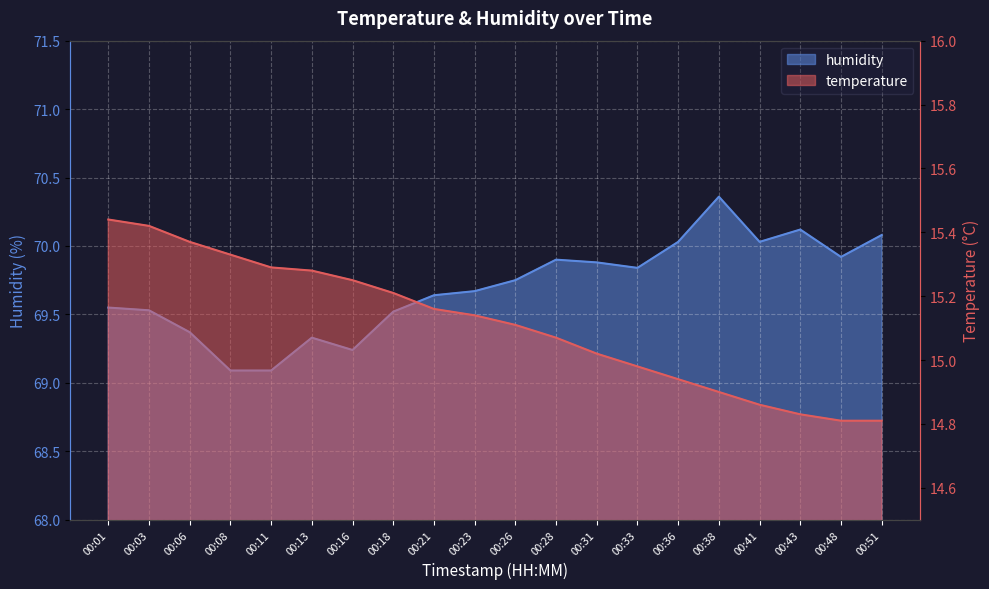

The temperature series shows 15.4 at 00:01. True or false?

True